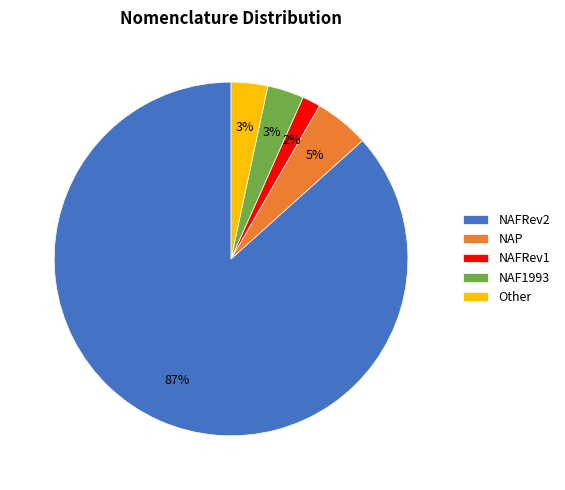

True or false: NAF1993 accounts for 3% of the total.

True